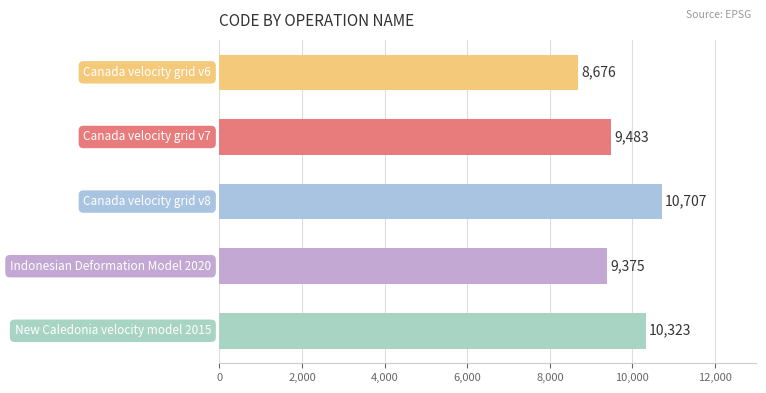

What is the greatest value displayed?

10707